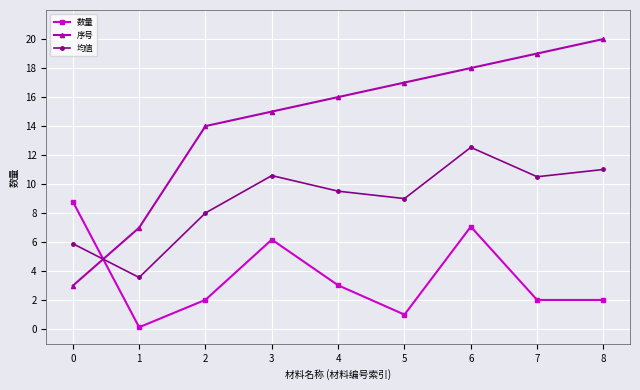

In 数量, how many points are higher than both neighbors (excluding endpoints)?

2